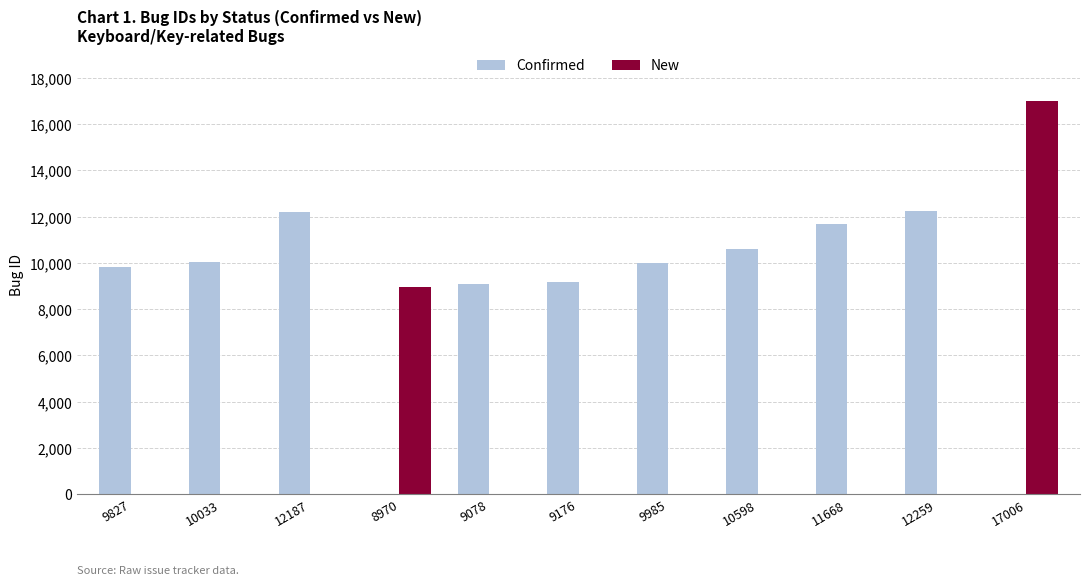

Between 9078 and 12259, which series saw the biggest shift?

Confirmed